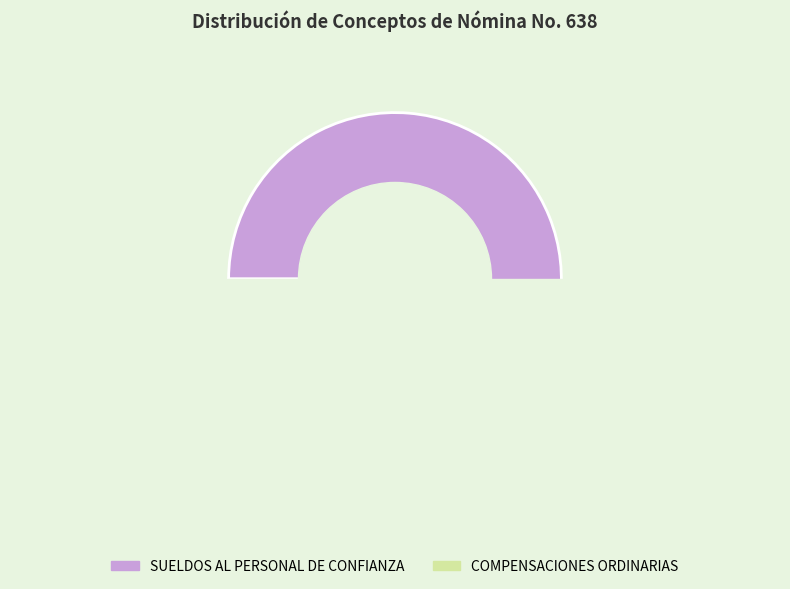

Does SUELDOS AL PERSONAL DE CONFIANZA account for over 50% of the chart?

Yes